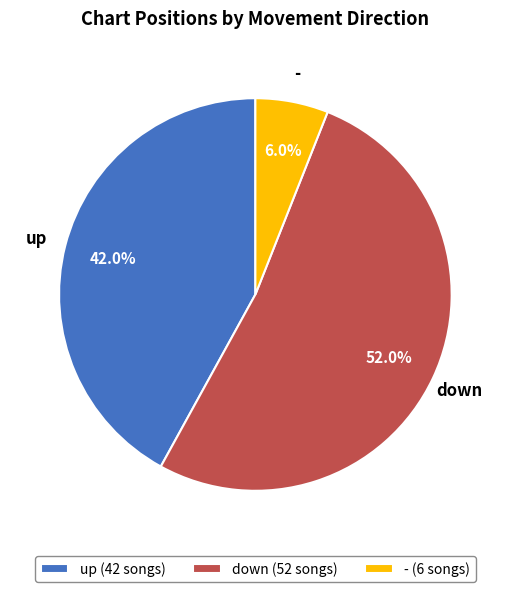

Which slice represents more than half of the pie?

down